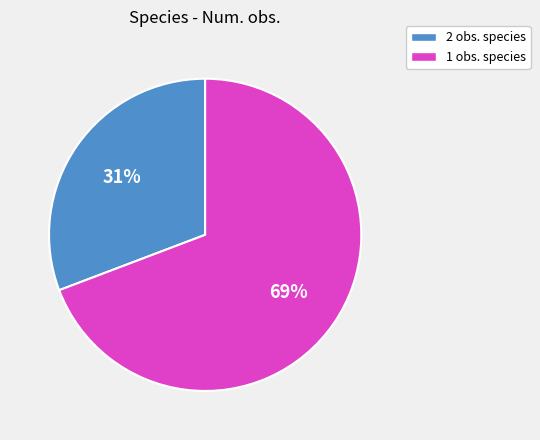

To the nearest percent, what is the average slice percentage?

50%